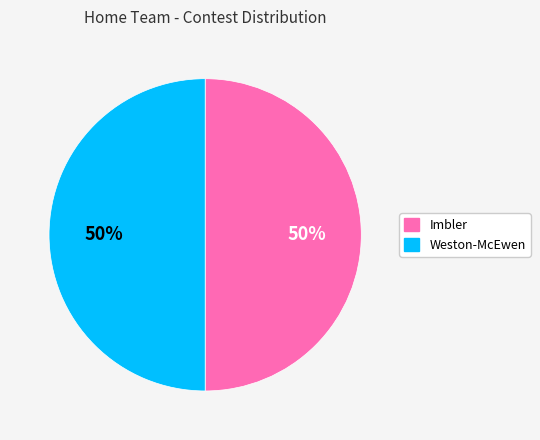

Combined, do Weston-McEwen and Imbler account for over 50%?

Yes